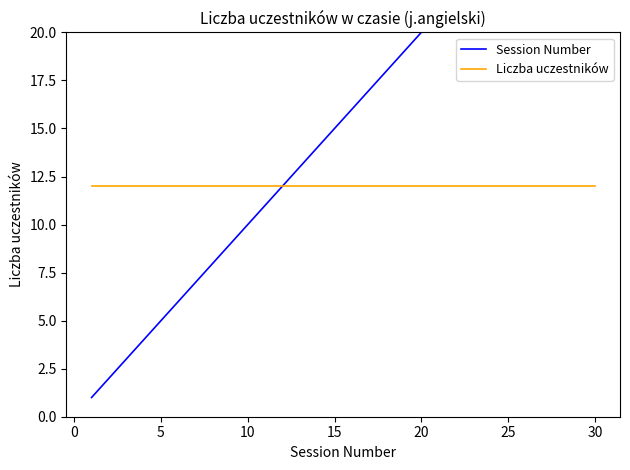

True or false: Session Number and Liczba uczestników intersect in this chart.

False